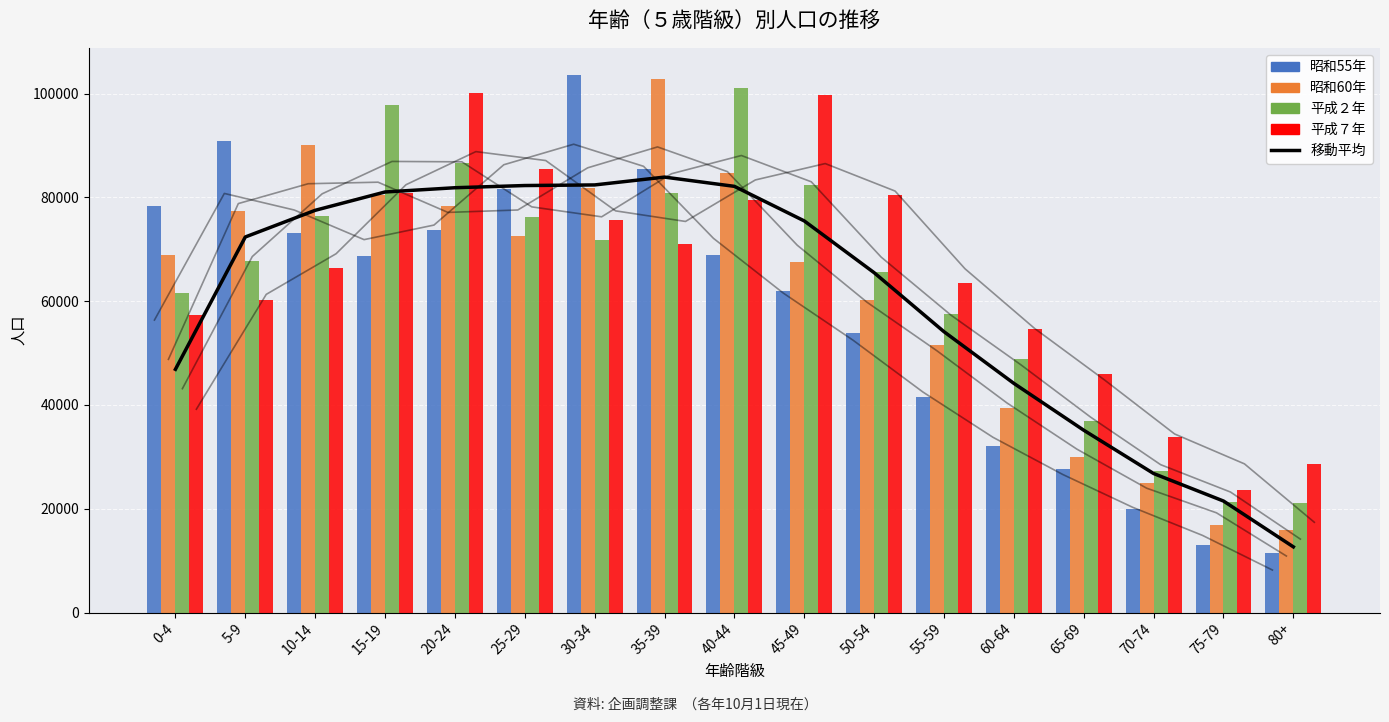

Does the chart contain any negative values?

No